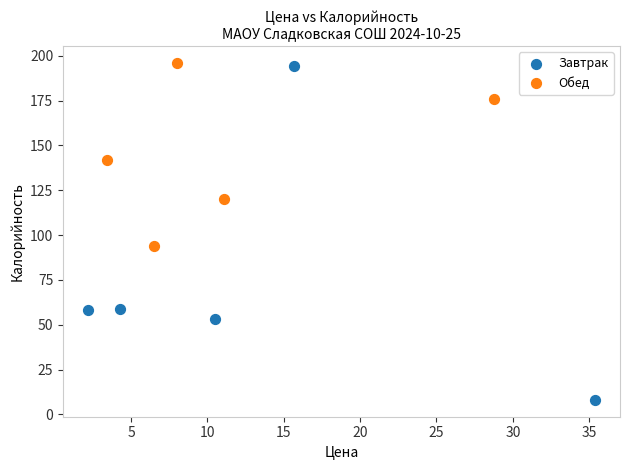

Which series has the widest spread of Y values?

Завтрак